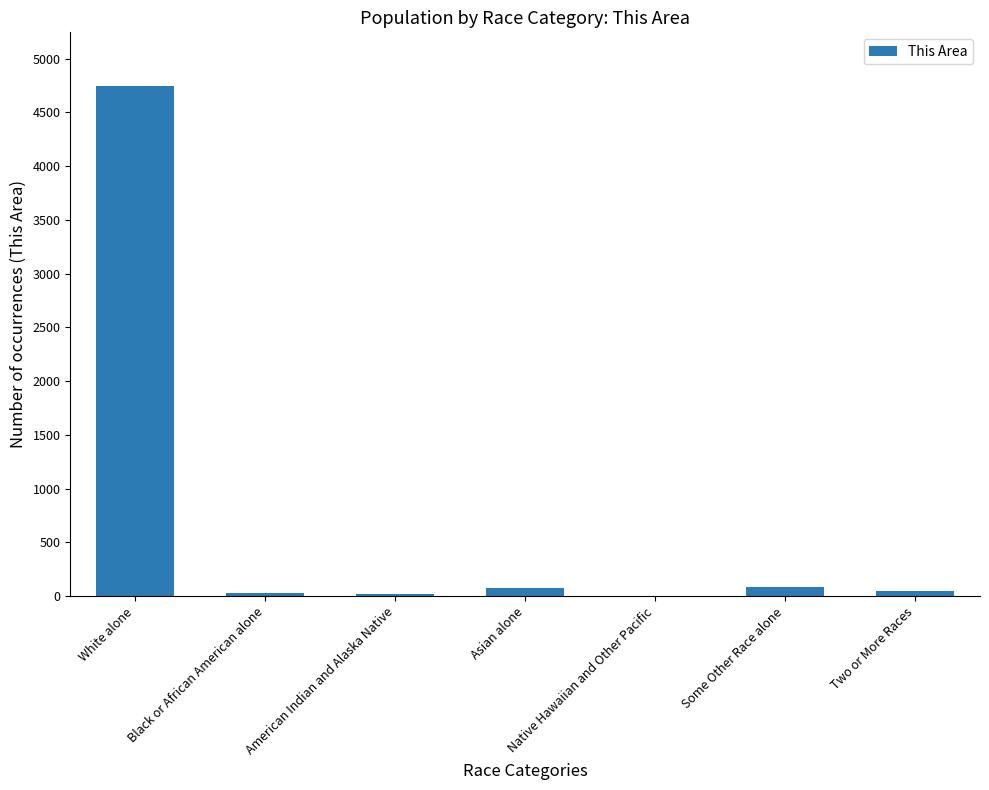

What is the sum of all values?

5014